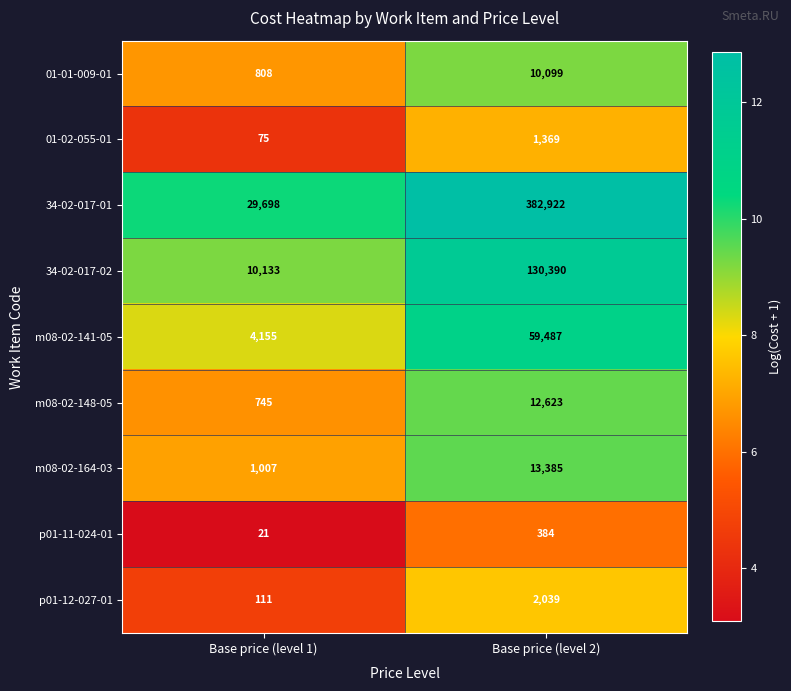

Read the p01-12-027-01 value at Base price (level 1).

111